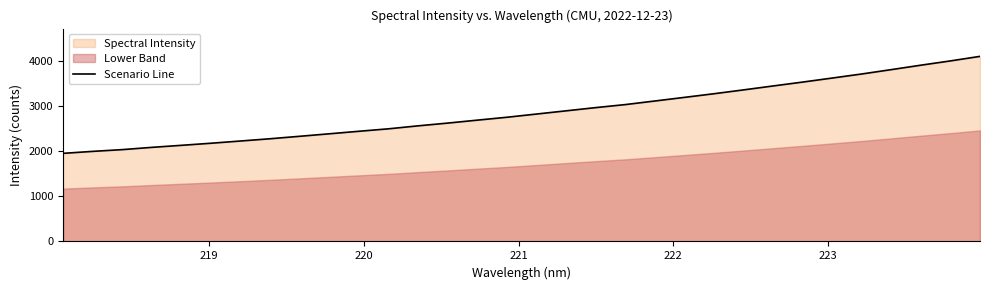

How many values are below 2819?

16